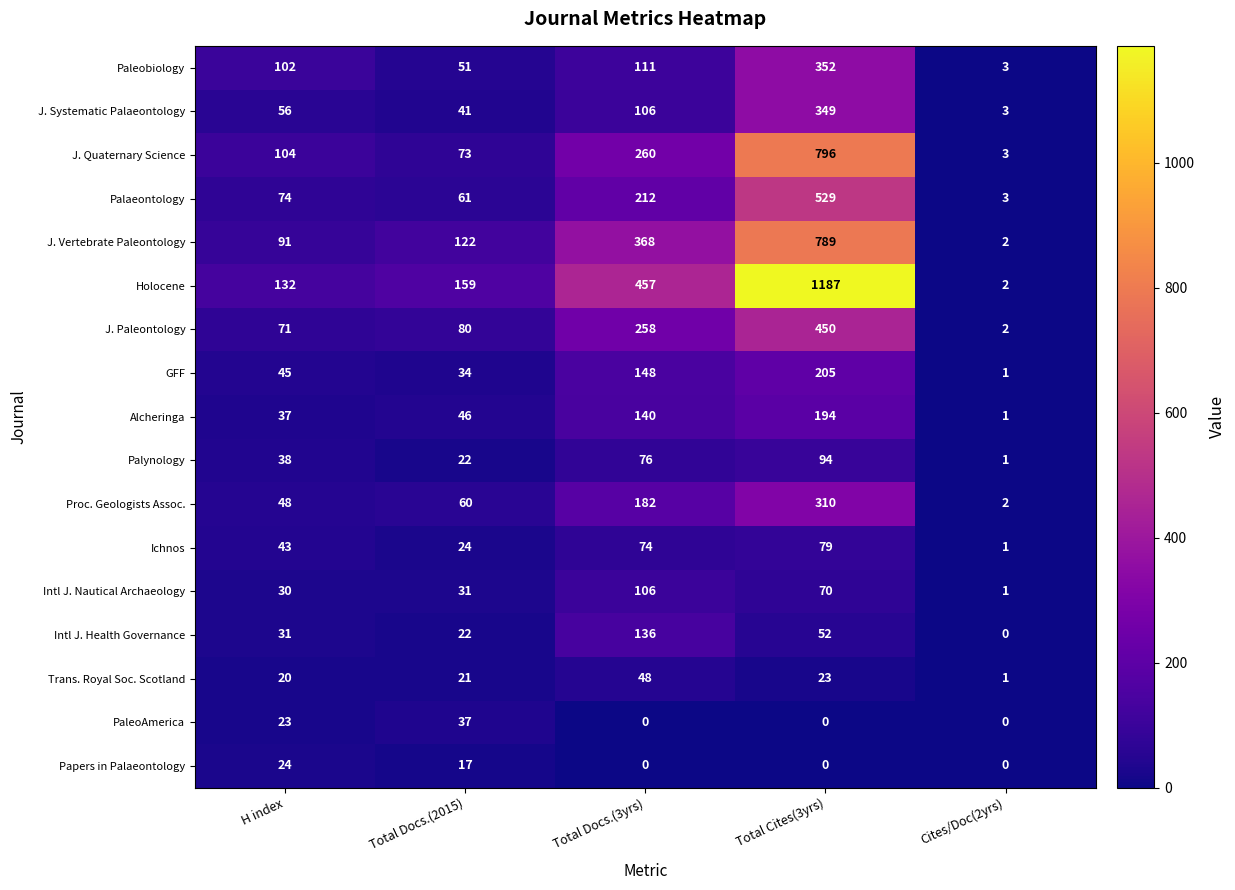

What is the average value of the Intl J. Health Governance series?

48